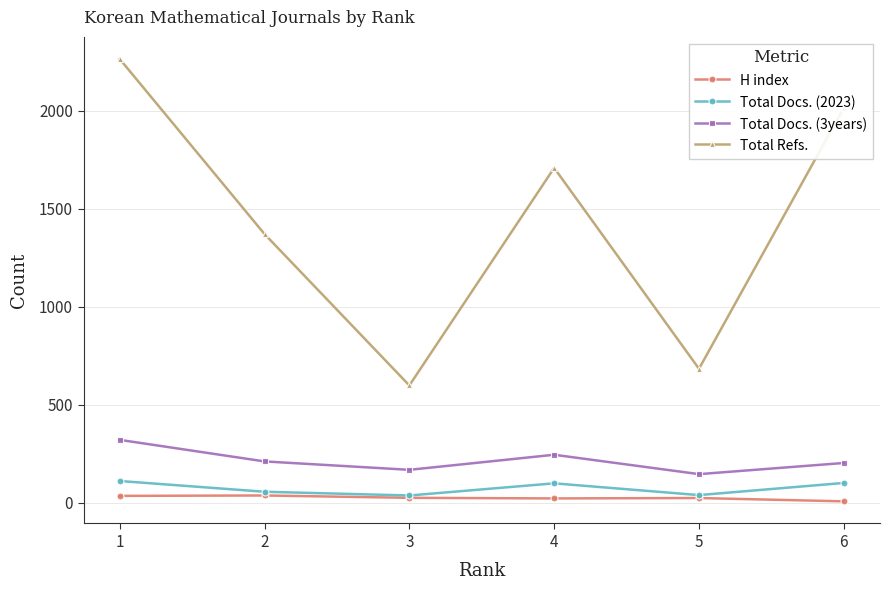

Is this an area chart (filled region under the line)?

No